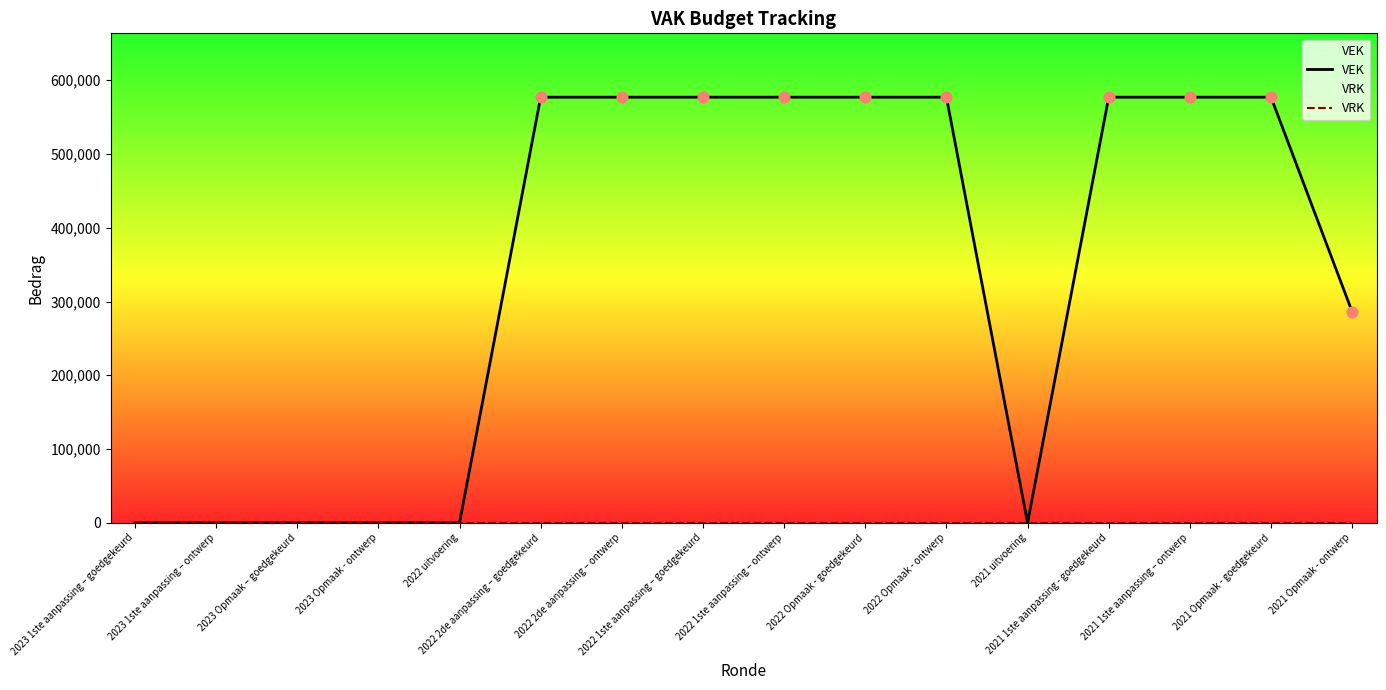

Is the value of VEK at 2023 1ste aanpassing – goedgekeurd greater than the value of VRK at 2022 uitvoering?

No